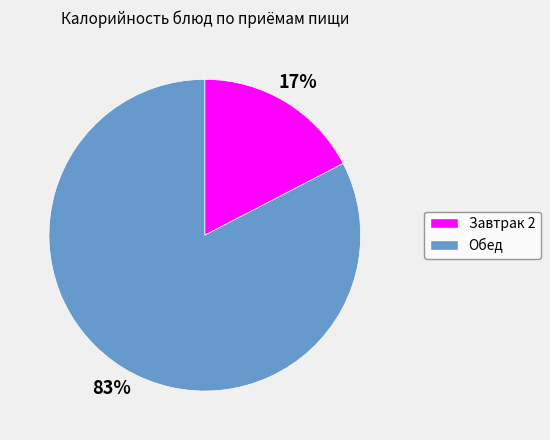

How many slices are in this pie chart?

2